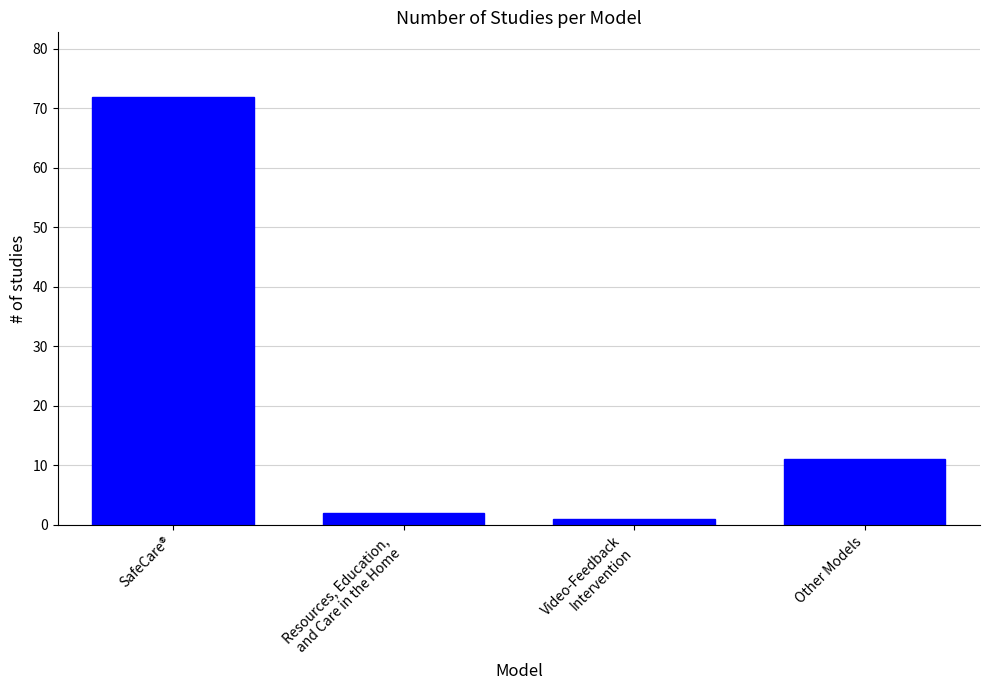

List the labels in order of value, largest first.

SafeCare®, Other Models, Resources, Education,
and Care in the Home, Video-Feedback
Intervention